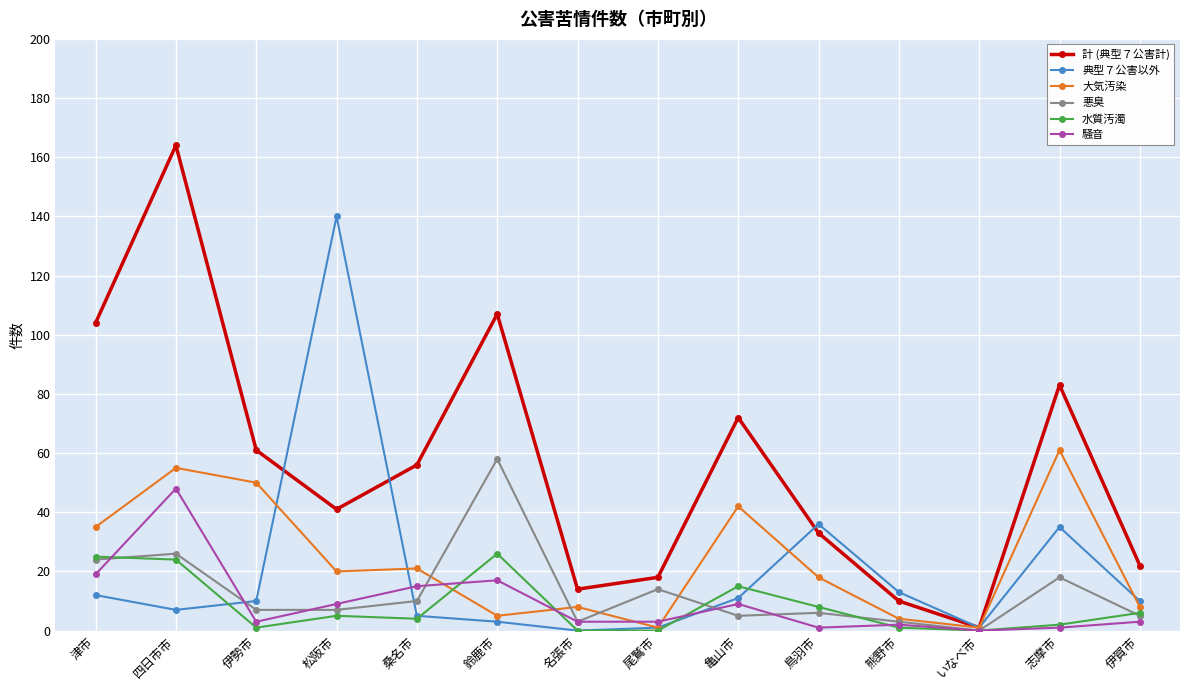

Where is the first local maximum for 悪臭?

四日市市